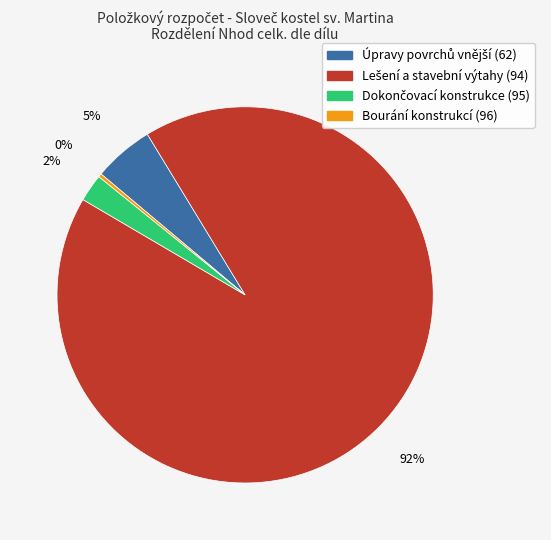

Count the number of slices in the pie.

4